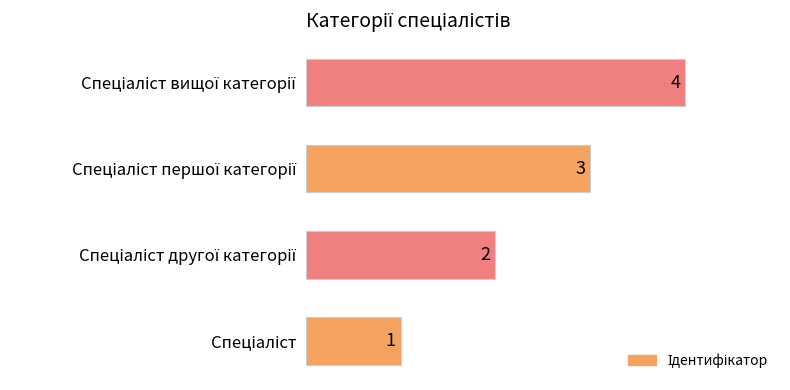

What is the sum of all values?

10